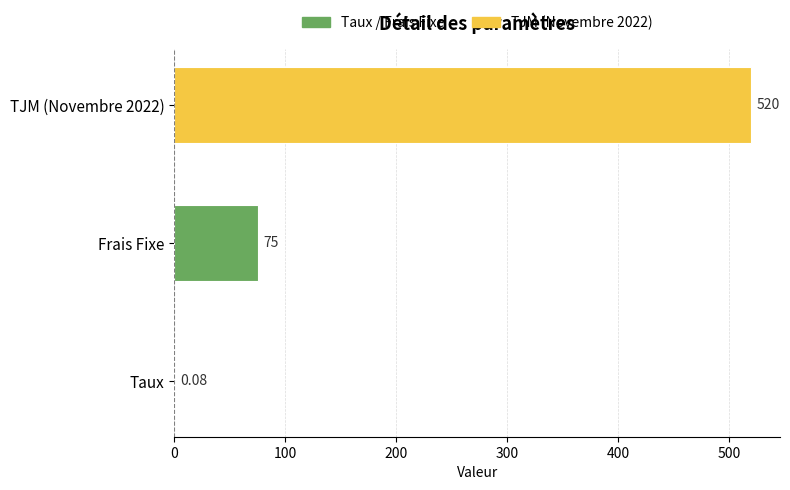

Count the number of data series in this chart.

1